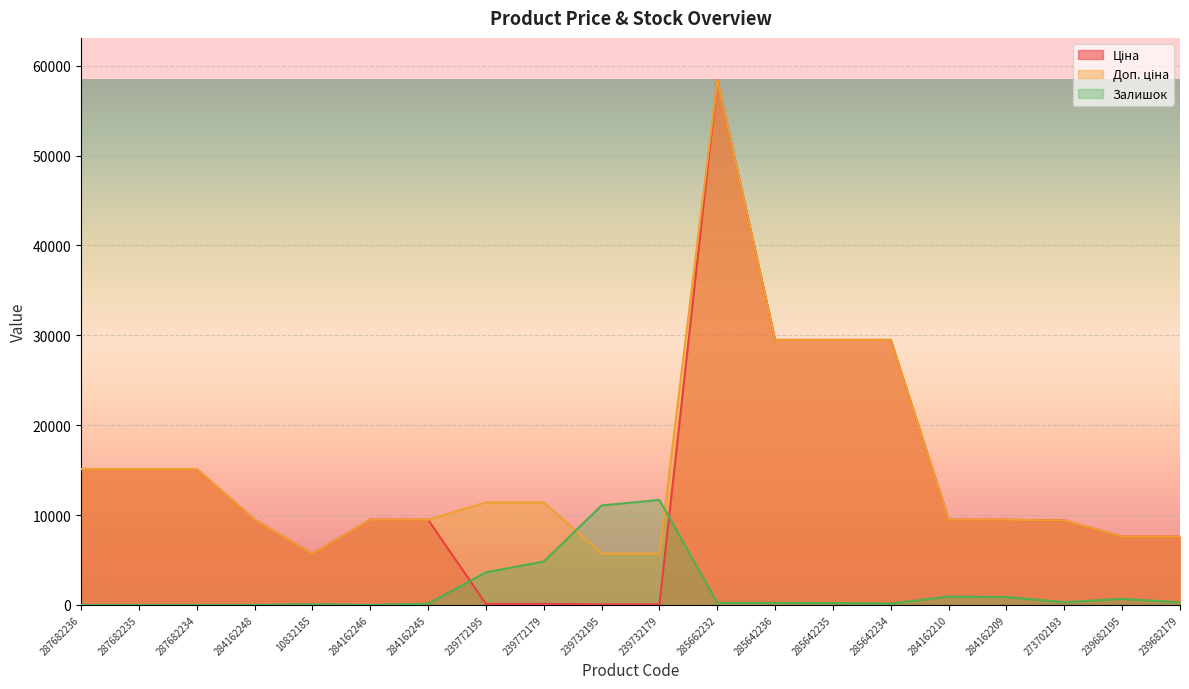

Rank the series by their maximum value, from highest to lowest.

Ціна, Доп. ціна, Залишок